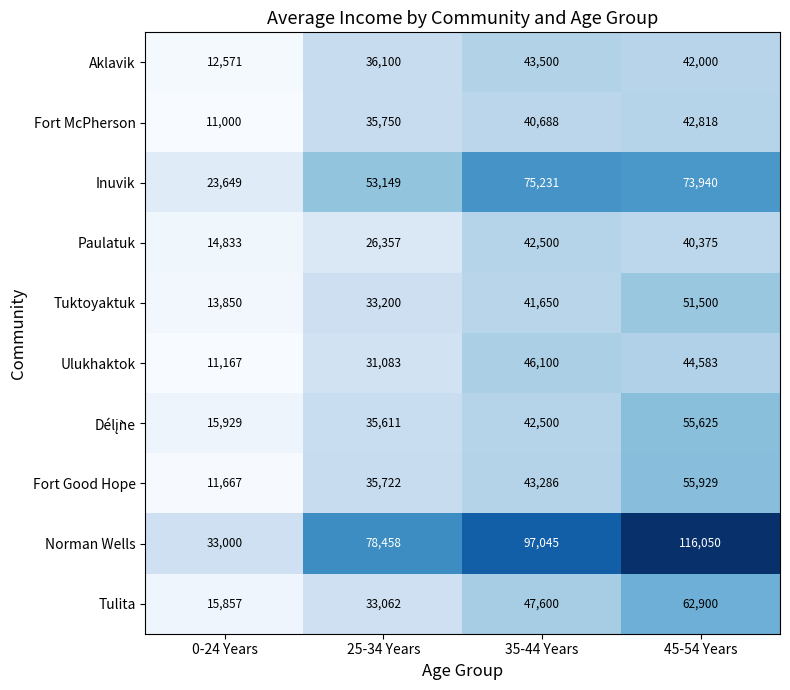

What is the difference between the maximum and minimum values in the Inuvik series?

51582